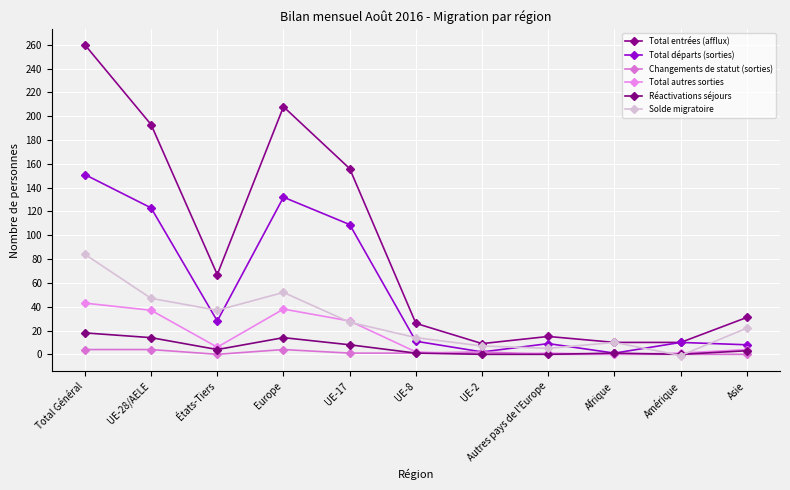

Does the chart have visible grid lines?

Yes